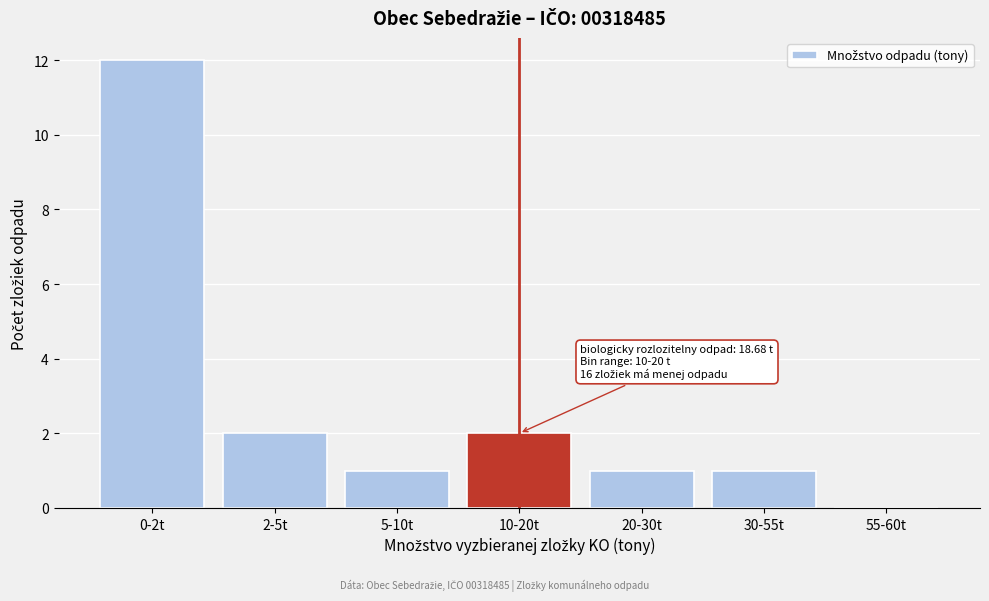

Reading left to right, what are all the values shown in this chart?

0-2t=12	2-5t=2	5-10t=1	10-20t=2	20-30t=1	30-55t=1	55-60t=0